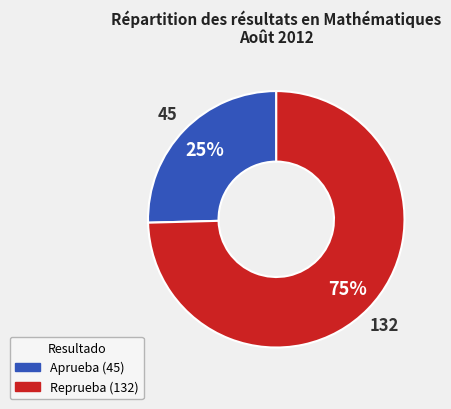

Approximately how many times larger is the value at Aprueba compared to Reprueba?

0.3